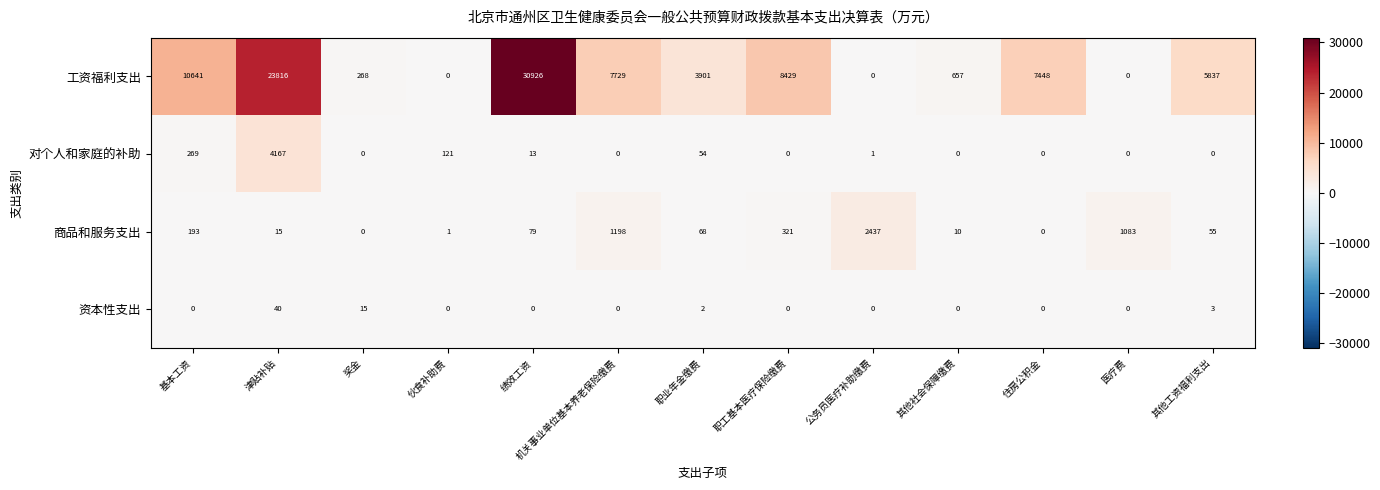

At which category does the chart reach its peak across all series?

绩效工资